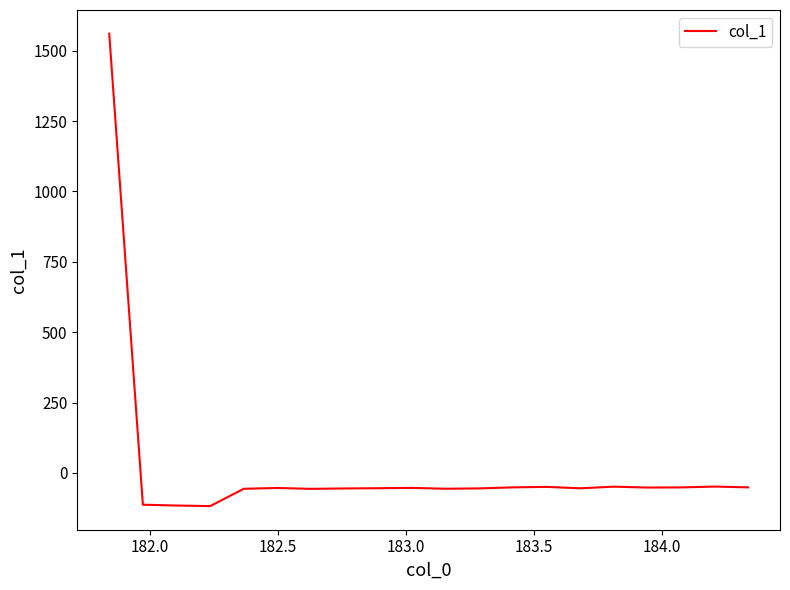

What is the greatest value displayed?

1561.1